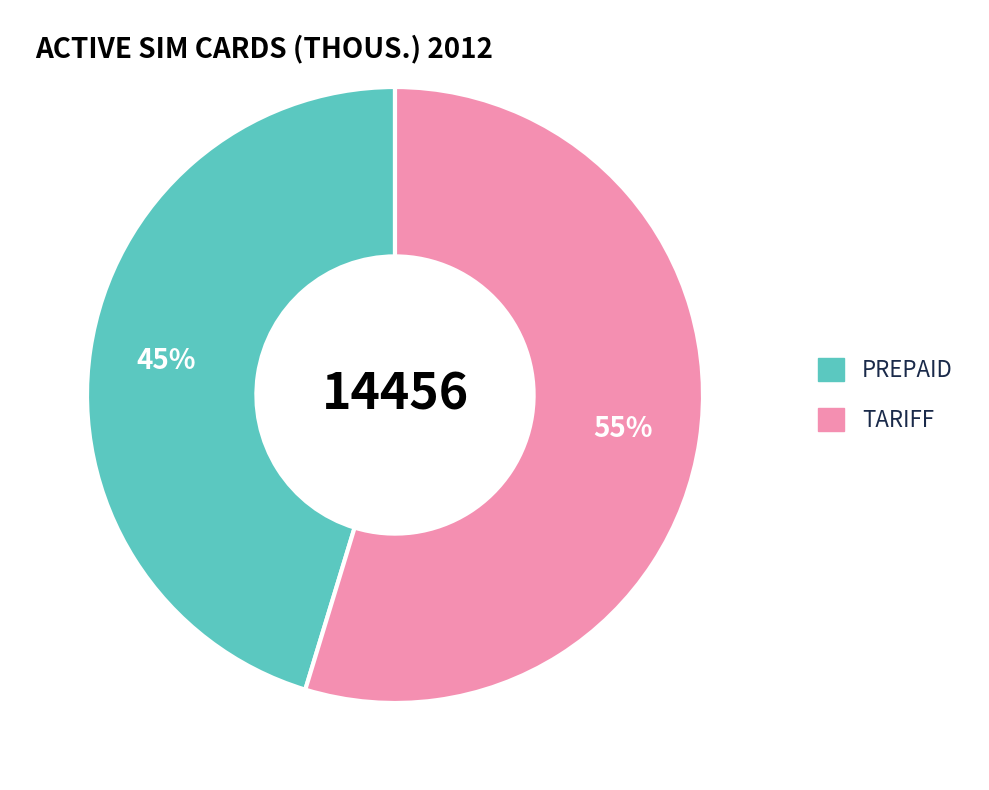

The TARIFF slice represents 47% of the pie. True or false?

False